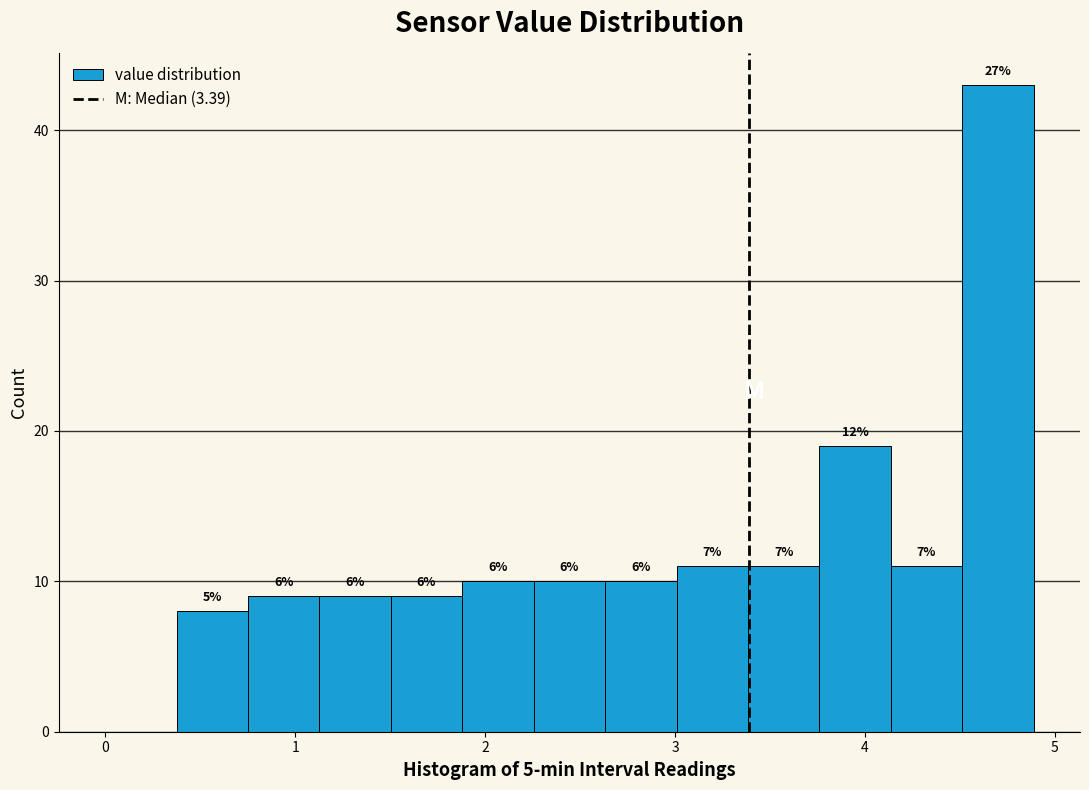

Read against the x-axis, roughly where is the centre of the tallest bar?

4.7